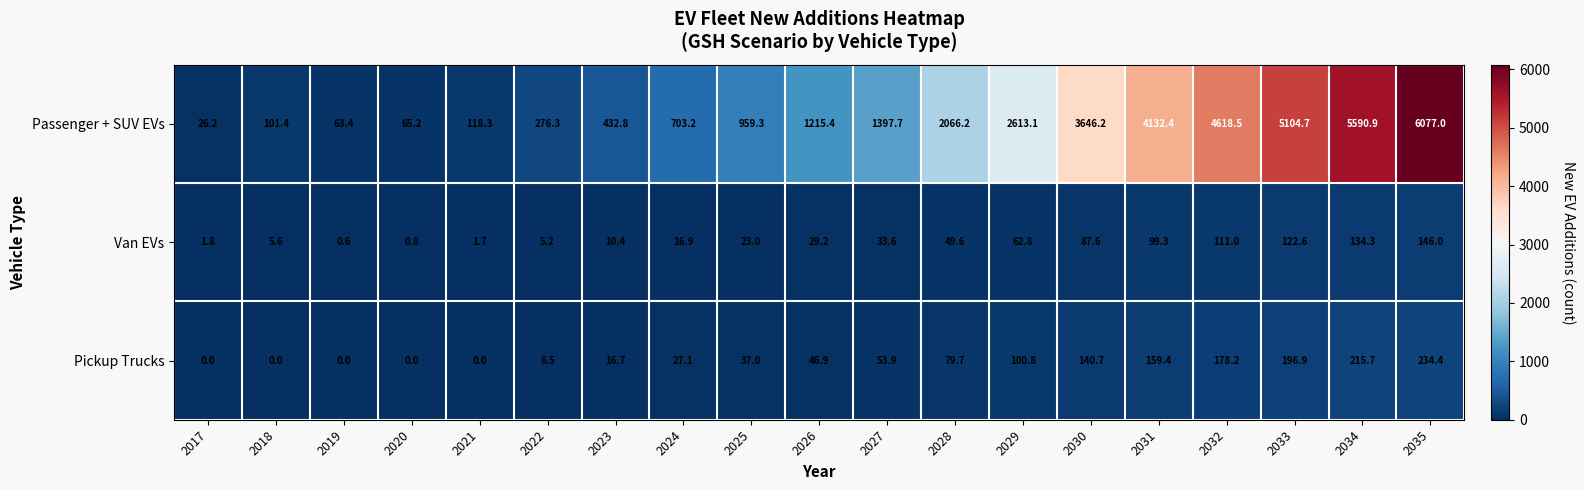

At which label is Pickup Trucks closest to 117?

2029